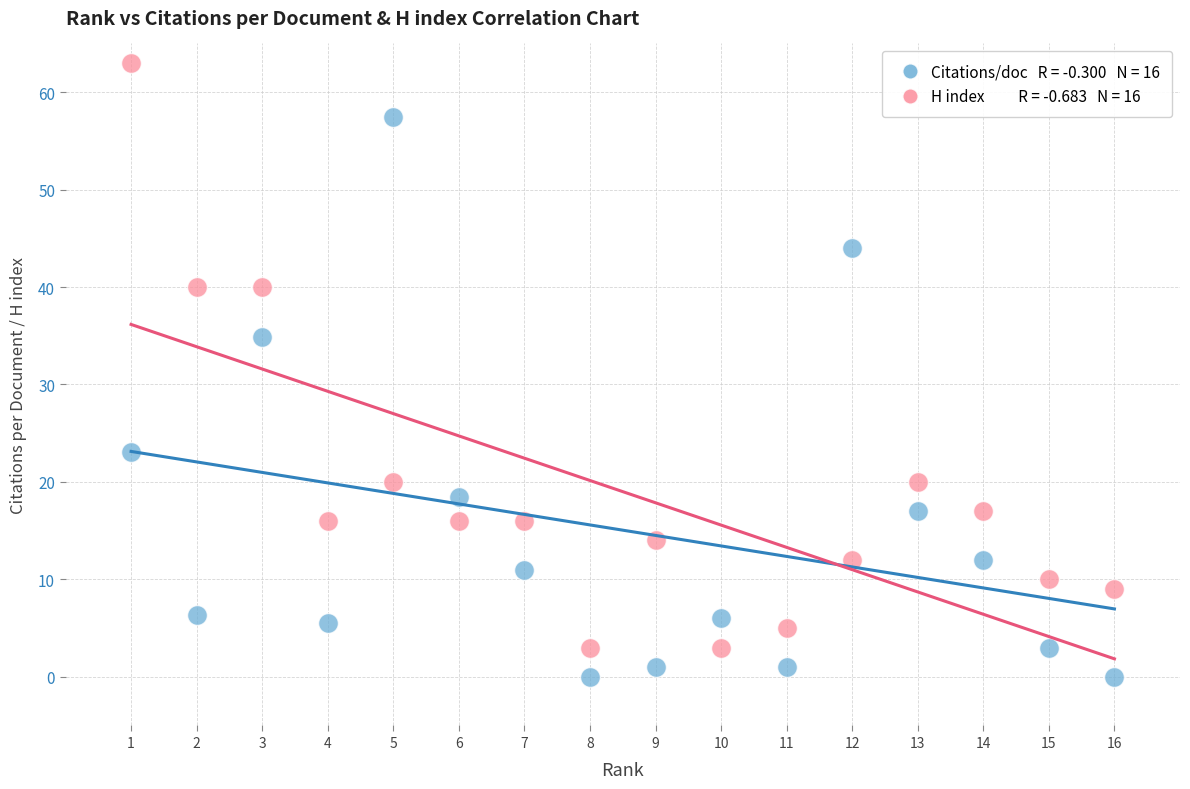

Across all data points, what is the range of X values (max minus min)?

15.0